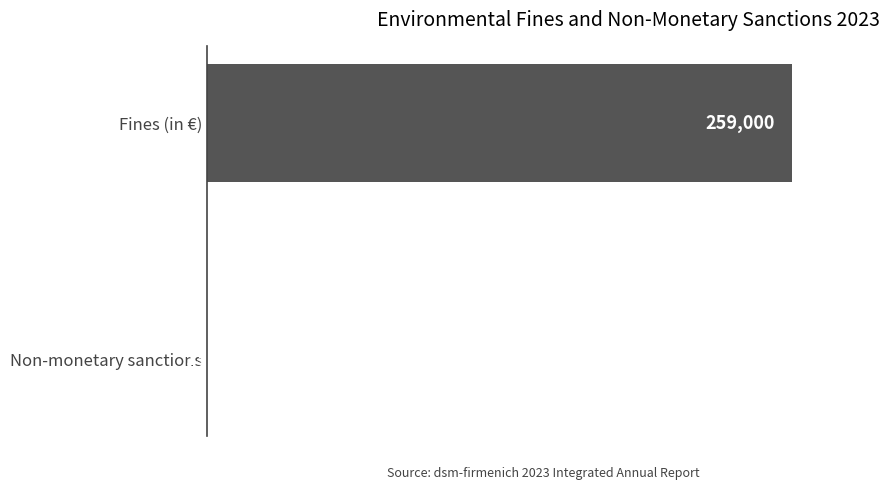

Reading top to bottom, extract all data points from this chart.

Fines (in €)=259000	Non-monetary sanctions=13